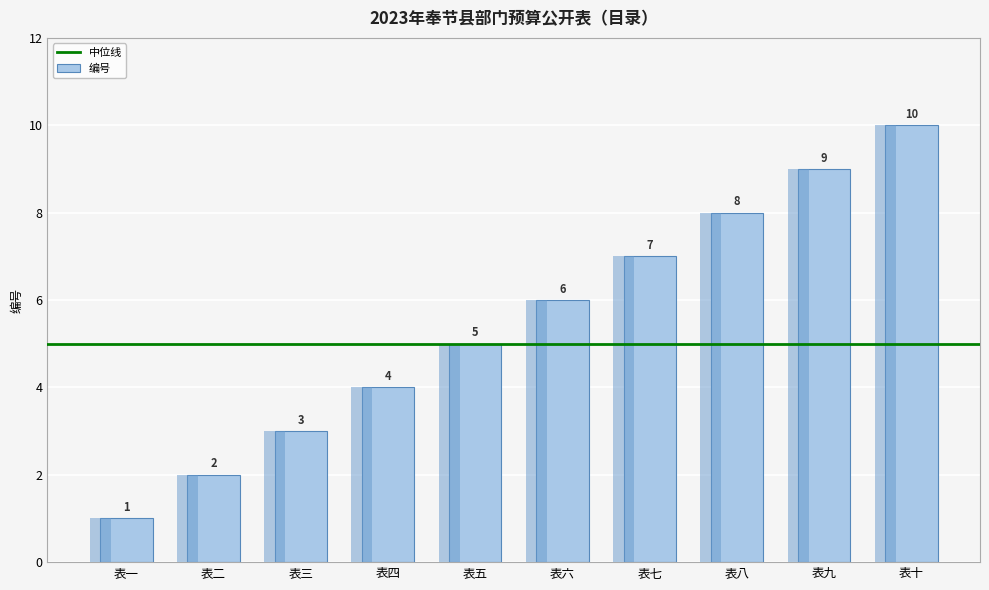

Are the bars horizontal?

No